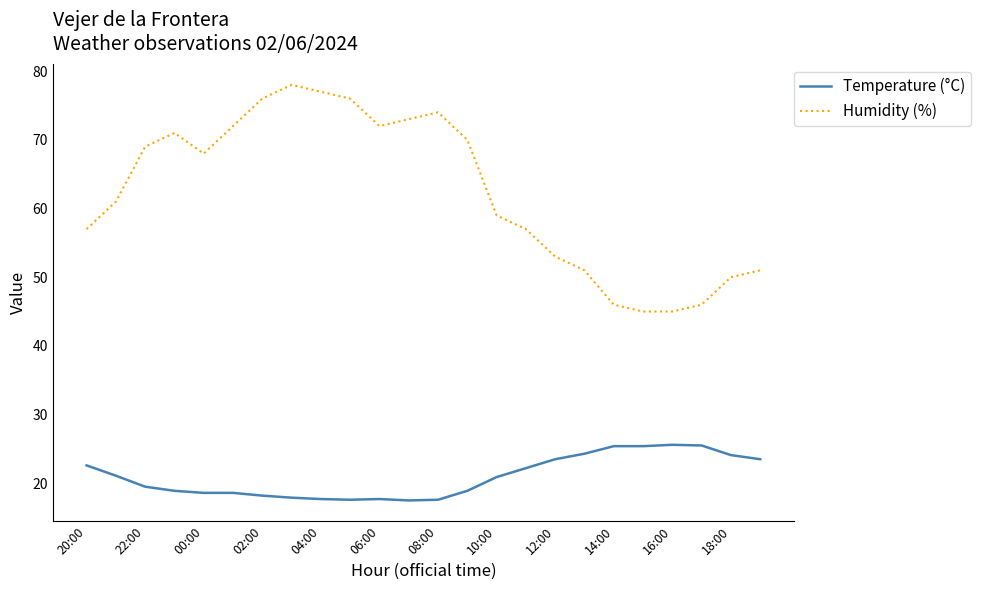

List the series in order of their peak value, lowest first.

Temperature (°C), Humidity (%)